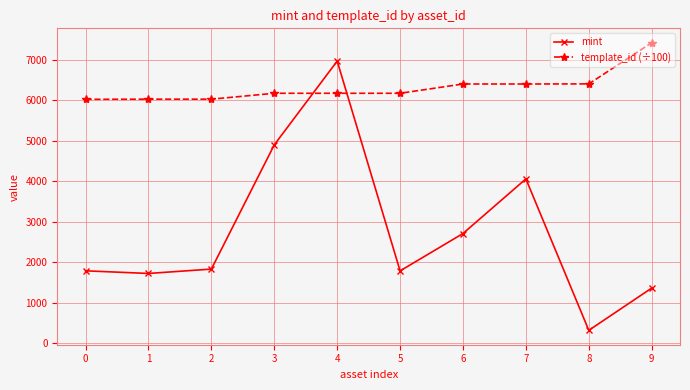

True or false: mint and template_id (÷100) intersect in this chart.

True